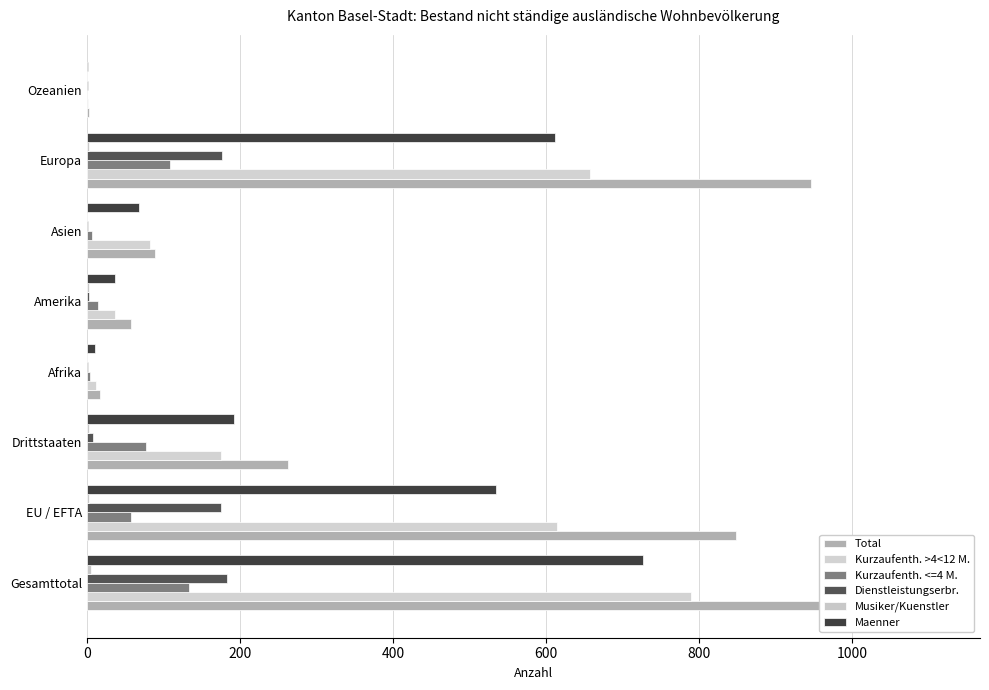

Is it true that Total equals 36 at Amerika?

False